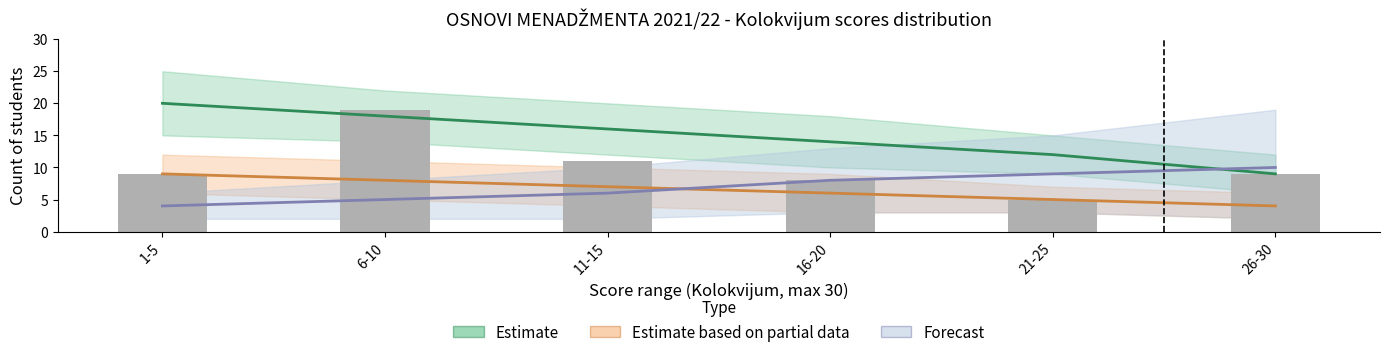

Rank the series at 16-20 from highest to lowest value.

Estimate, Forecast, Estimate based on partial data